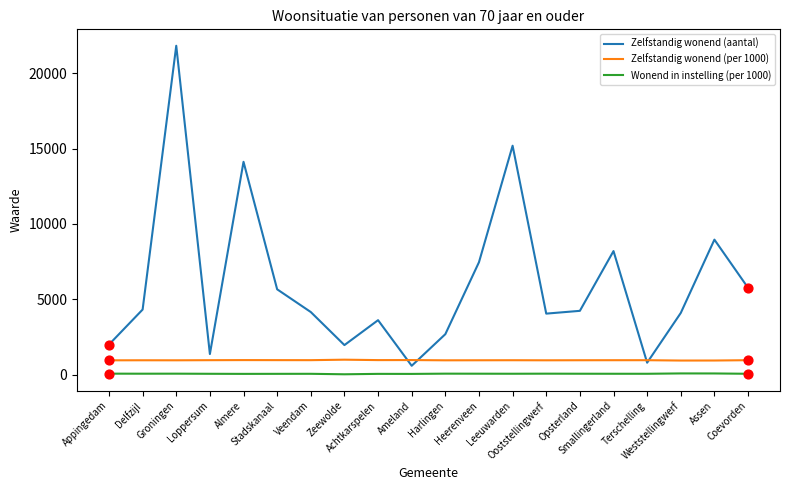

What are all the series names shown in the legend?

Zelfstandig wonend (aantal), Zelfstandig wonend (per 1000), Wonend in instelling (per 1000)